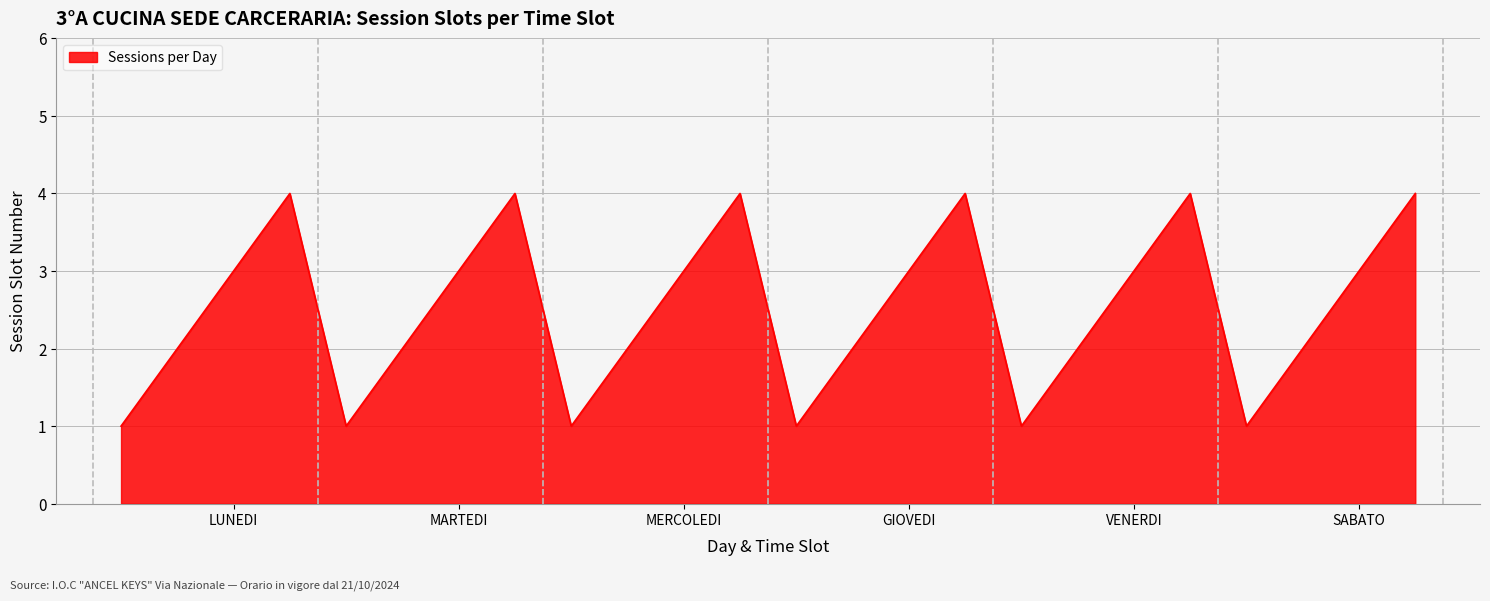

What is the greatest value displayed?

4